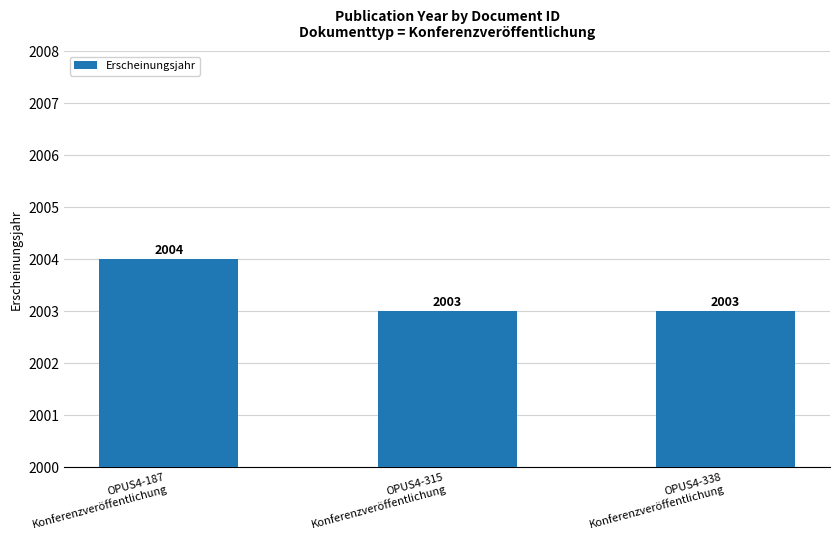

How many values are between 2003 and 2004?

3